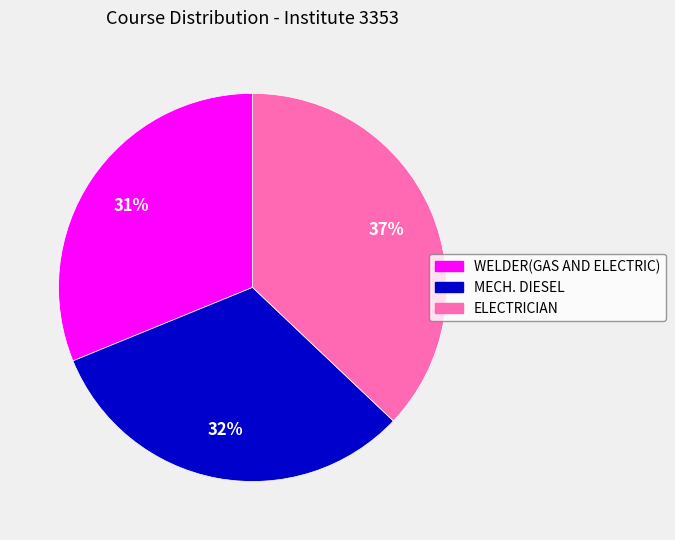

Count the number of slices in the pie.

3